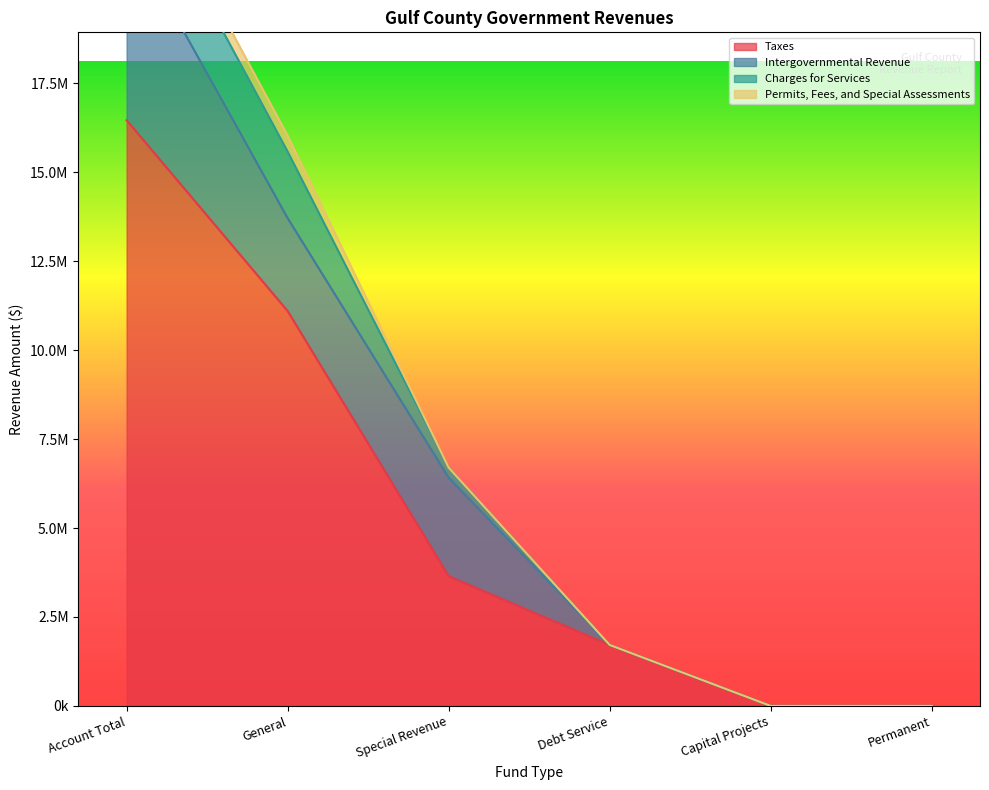

Reading right to left, what are all the values shown in this chart?

Taxes: 0	0	1714446	3649256	11098786	16462488
Intergovernmental Revenue: 0	0	0	2765018	2611065	5376083
Charges for Services: 0	0	0	282773	1870735	2153508
Permits, Fees, and Special Assessments: 0	0	0	1400	446723	448123